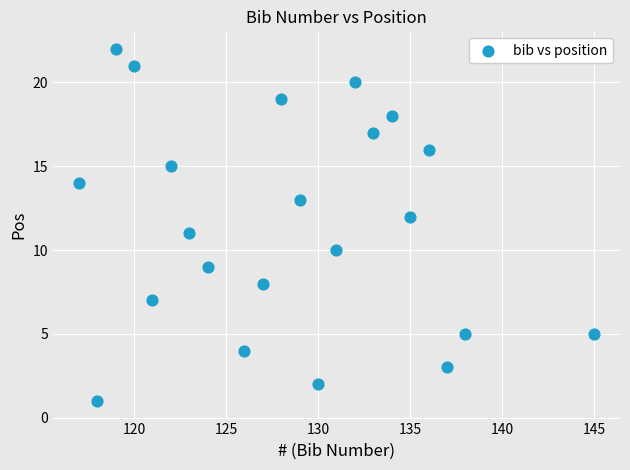

What is the range of X values (max minus min)?

28